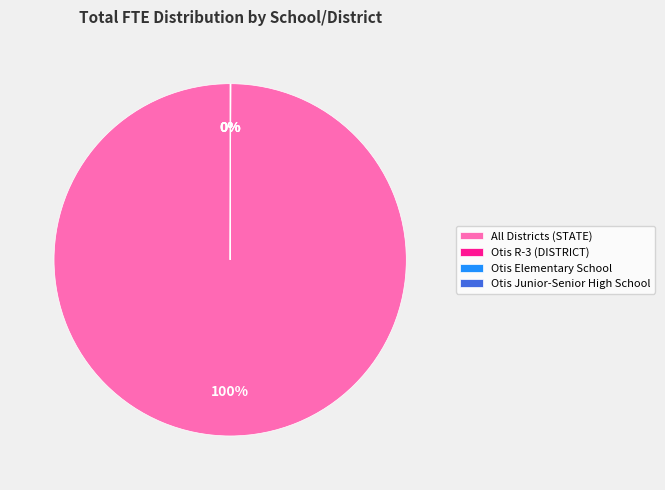

What is the largest slice in the pie chart?

All Districts (STATE)